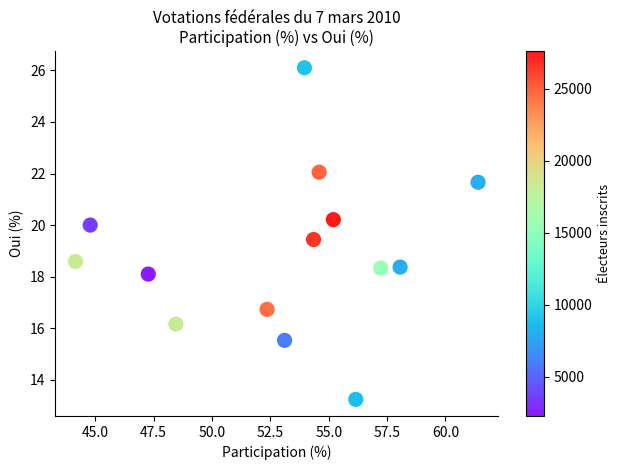

What is the range of Y values (max minus min)?

12.9